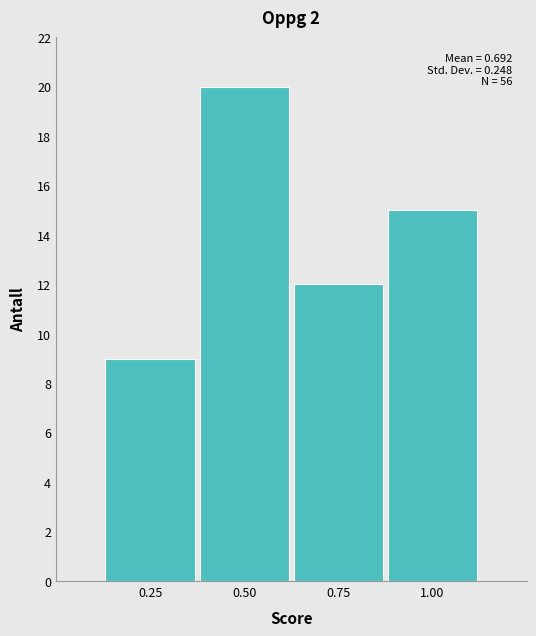

Which range on the x-axis has the tallest bar?

0.375 to 0.625